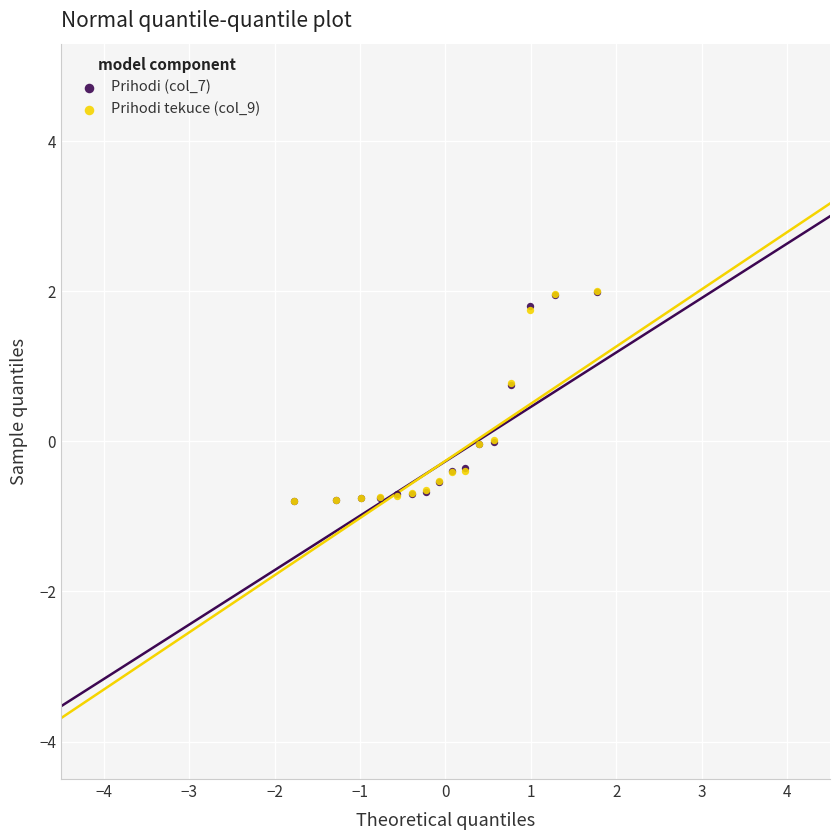

Which series has the widest spread of Y values?

Prihodi tekuce (col_9)